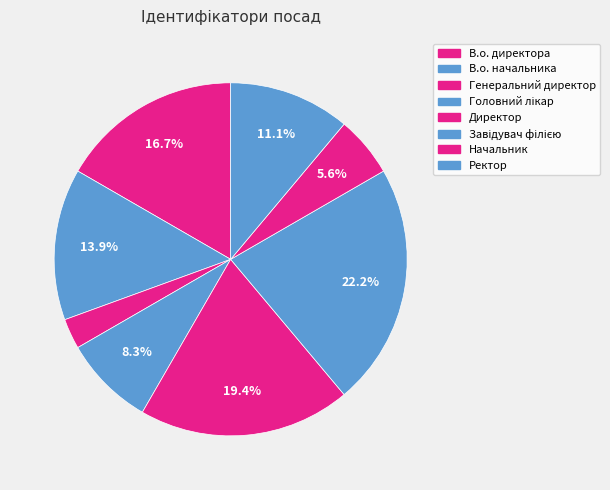

To the nearest percent, what is the combined percentage of Начальник and Ректор?

17%